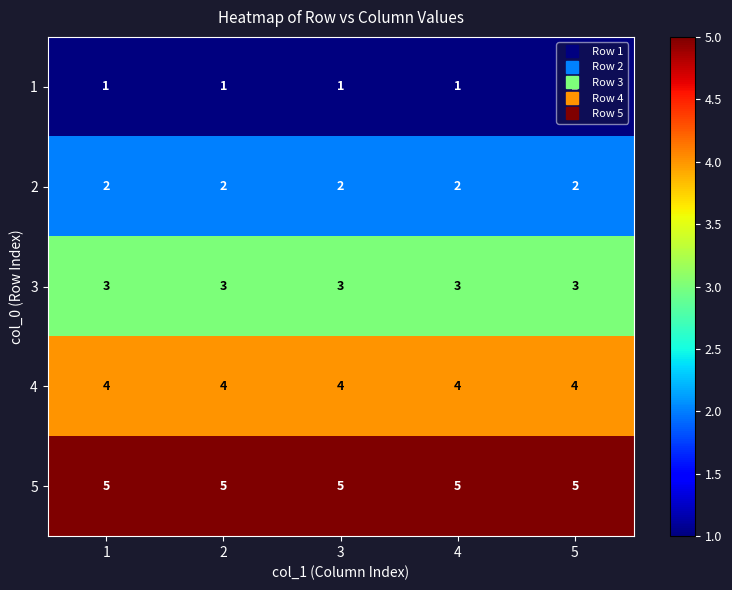

What is the difference between the highest and lowest values at 2?

4